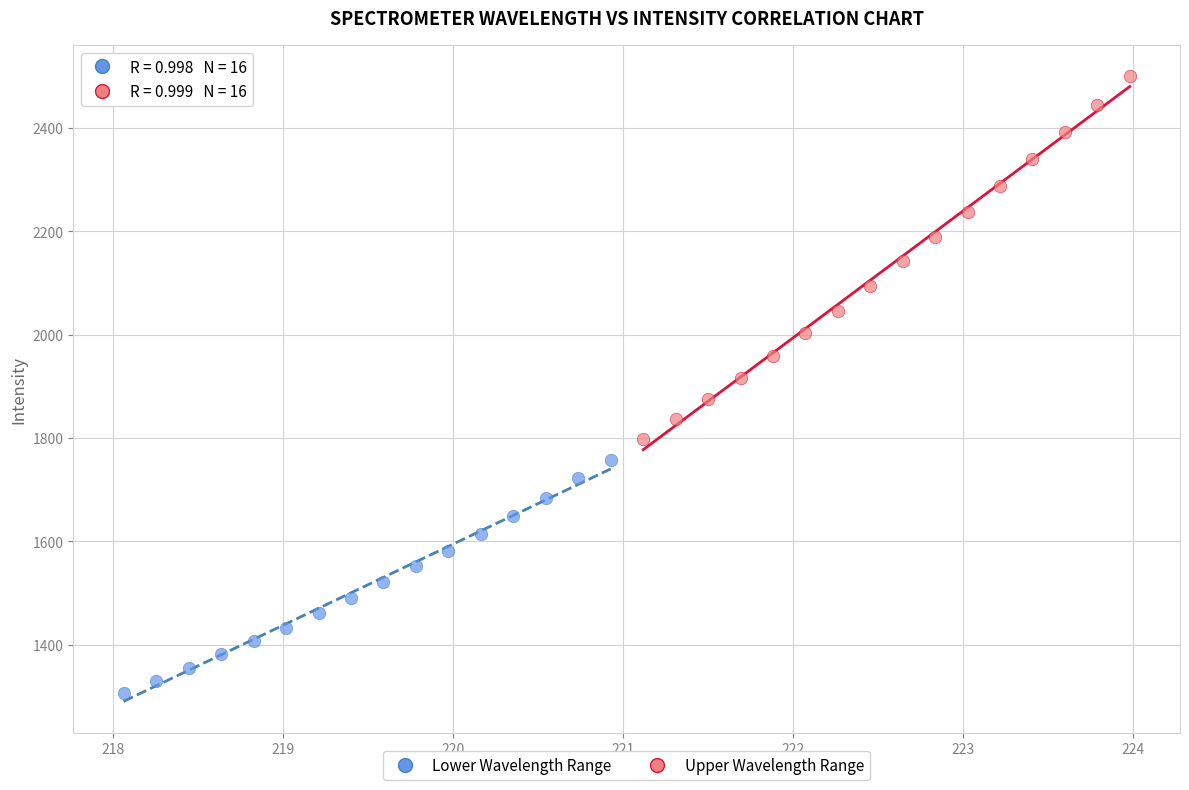

Which series has the widest spread of Y values?

Upper Wavelength Range